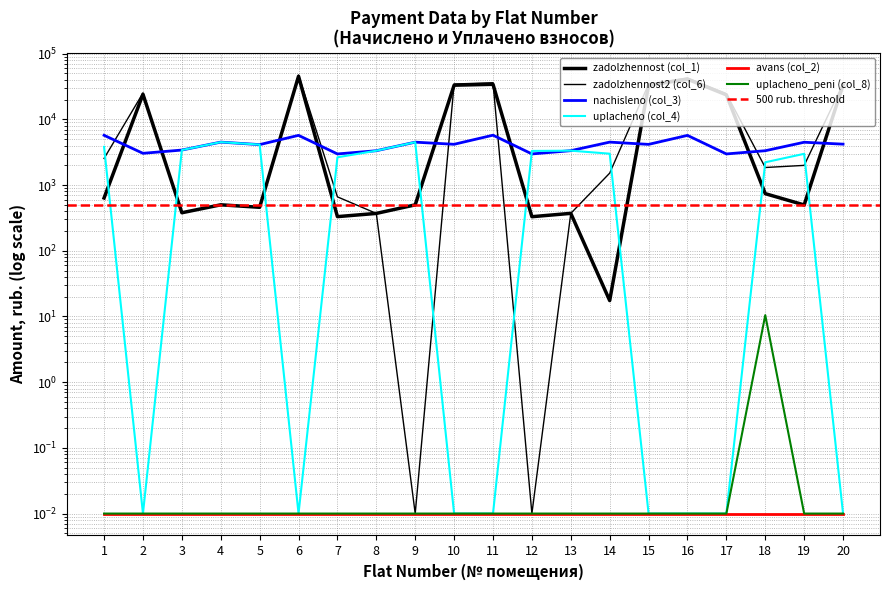

Which series has the largest total across all categories?

zadolzhennost2 (col_6)